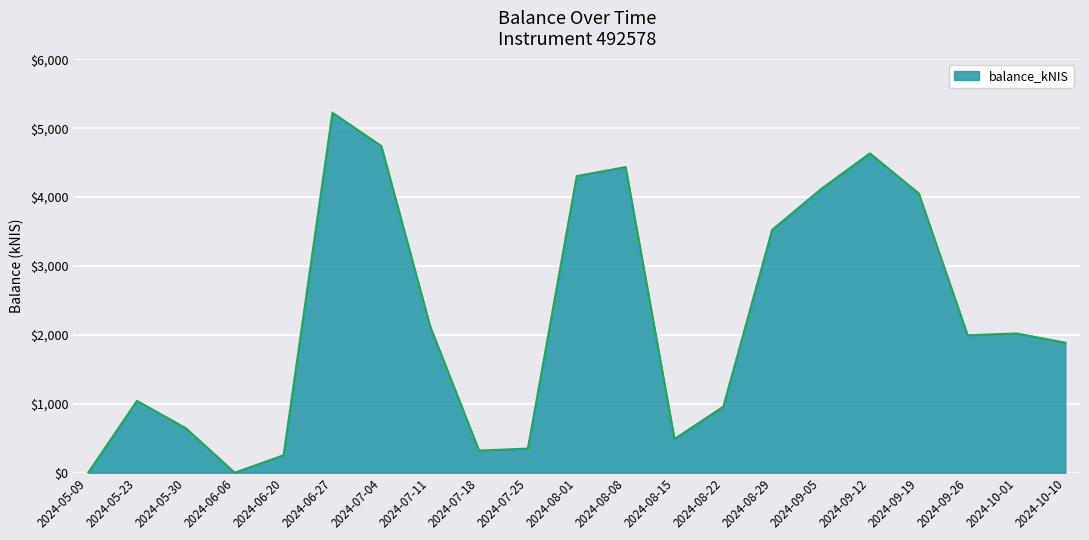

The value at 2024-08-22 is 958.8. True or false?

True